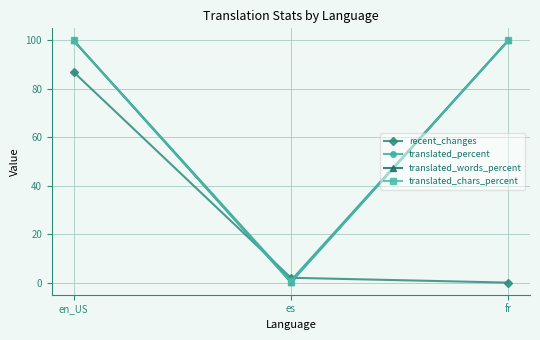

Does the chart have visible grid lines?

Yes